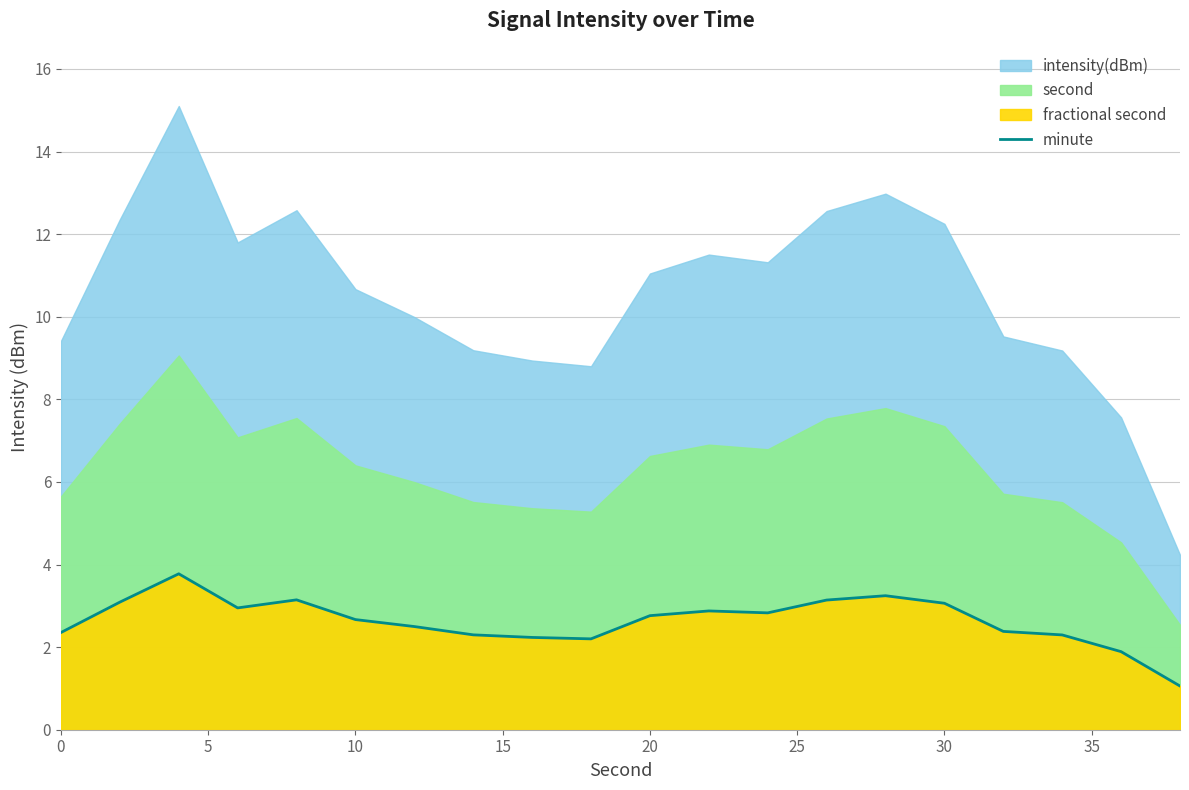

What is the lowest value of the minute series?

1.1